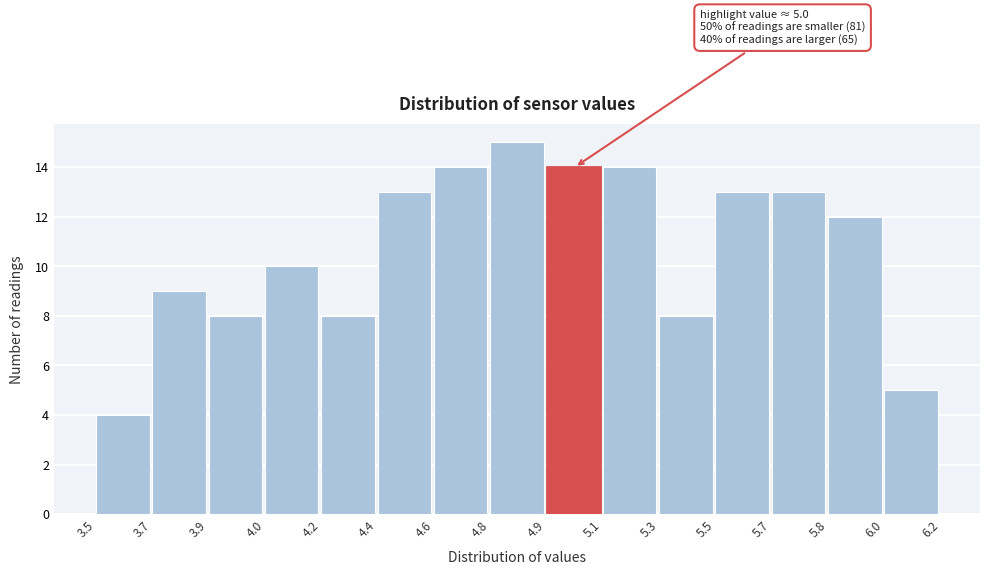

Reading left to right, what are all the values shown in this chart?

3.5=4	3.7=9	3.9=8	4.0=10	4.2=8	4.4=13	4.6=14	4.8=15	4.9=14	5.1=14	5.3=8	5.5=13	5.7=13	5.8=12	6.0=5